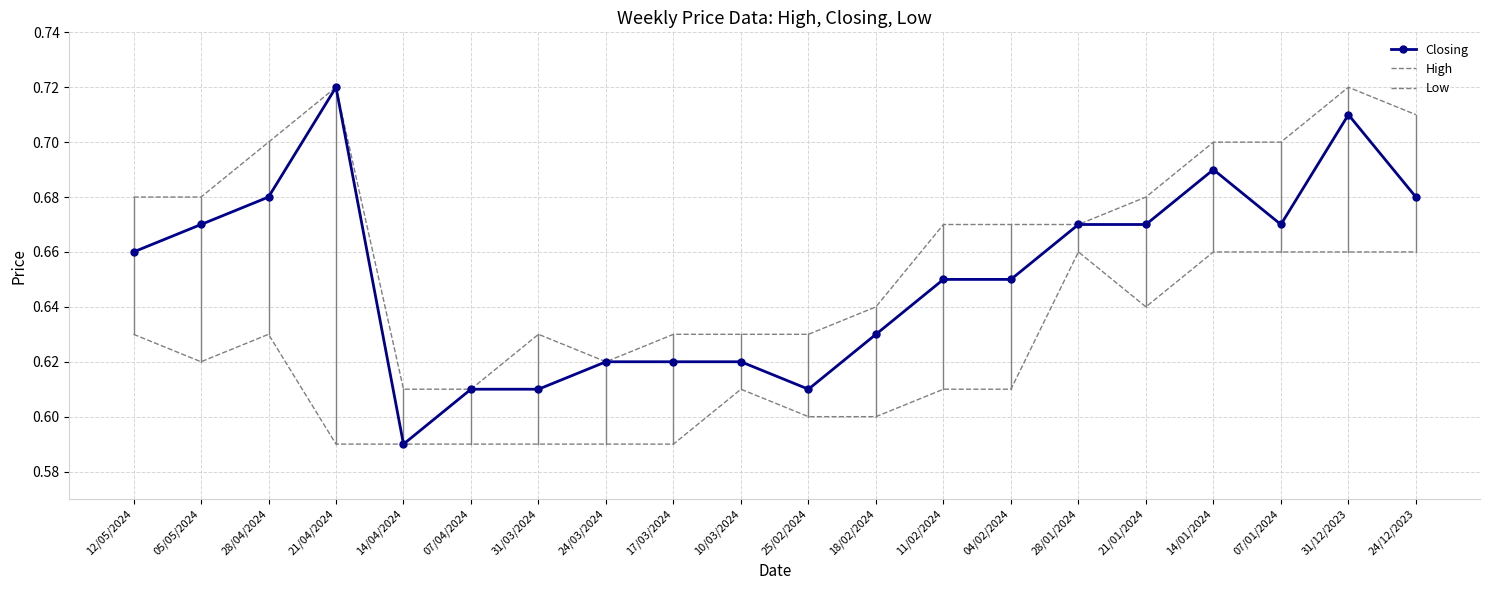

What are all the series names shown in the legend?

Closing, High, Low